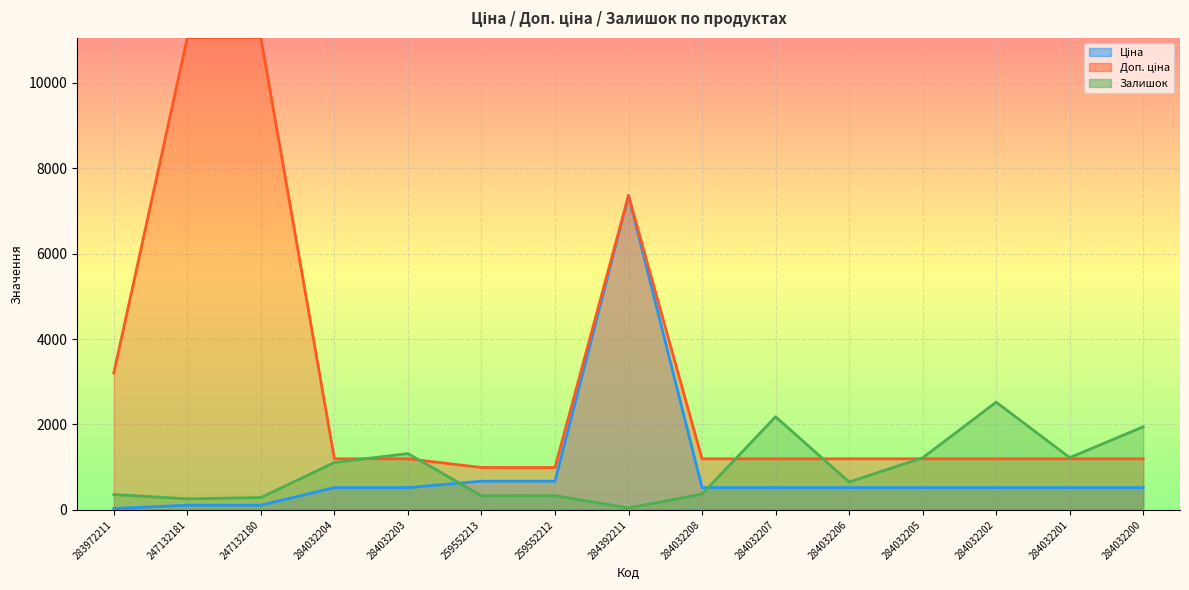

How many times do Ціна and Залишок cross each other?

2